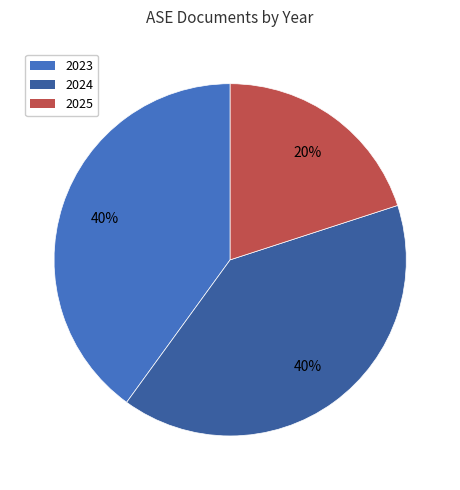

Which category has the smallest portion of the pie?

2025